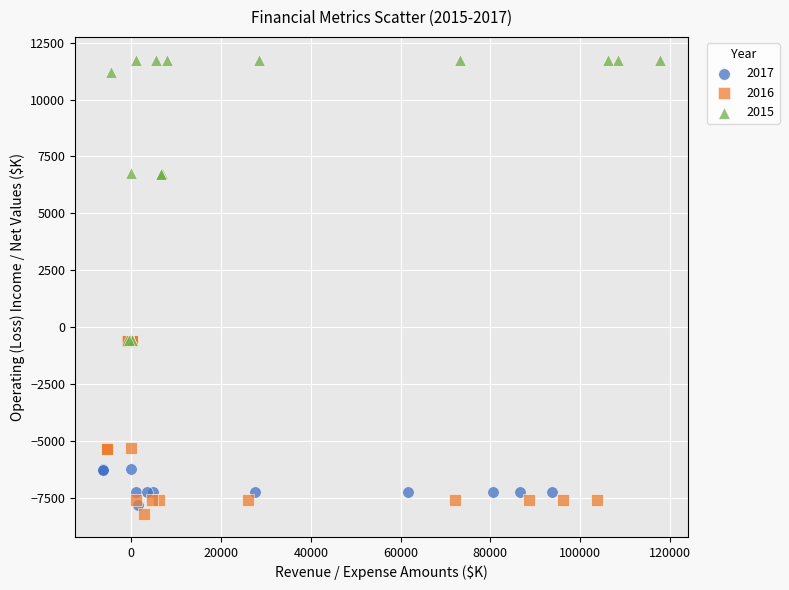

Which series reaches the maximum Y coordinate?

2015